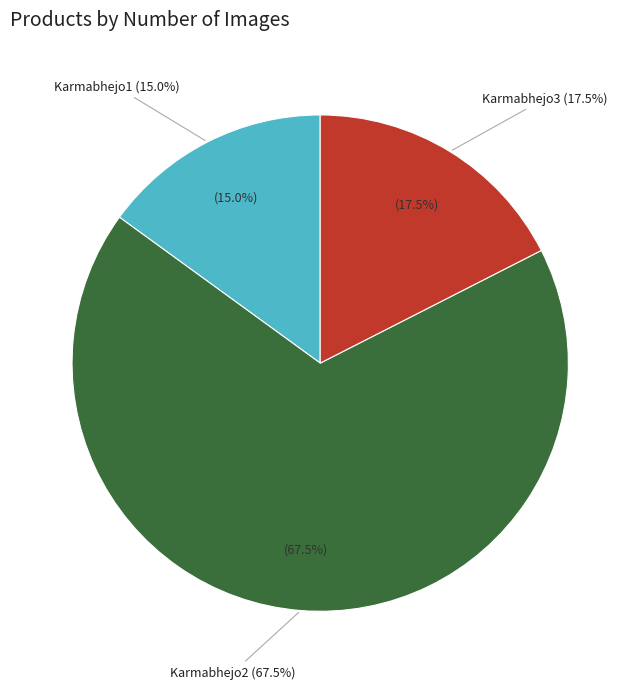

What percentage is NOT represented by Karmabhejo1?

85.0%